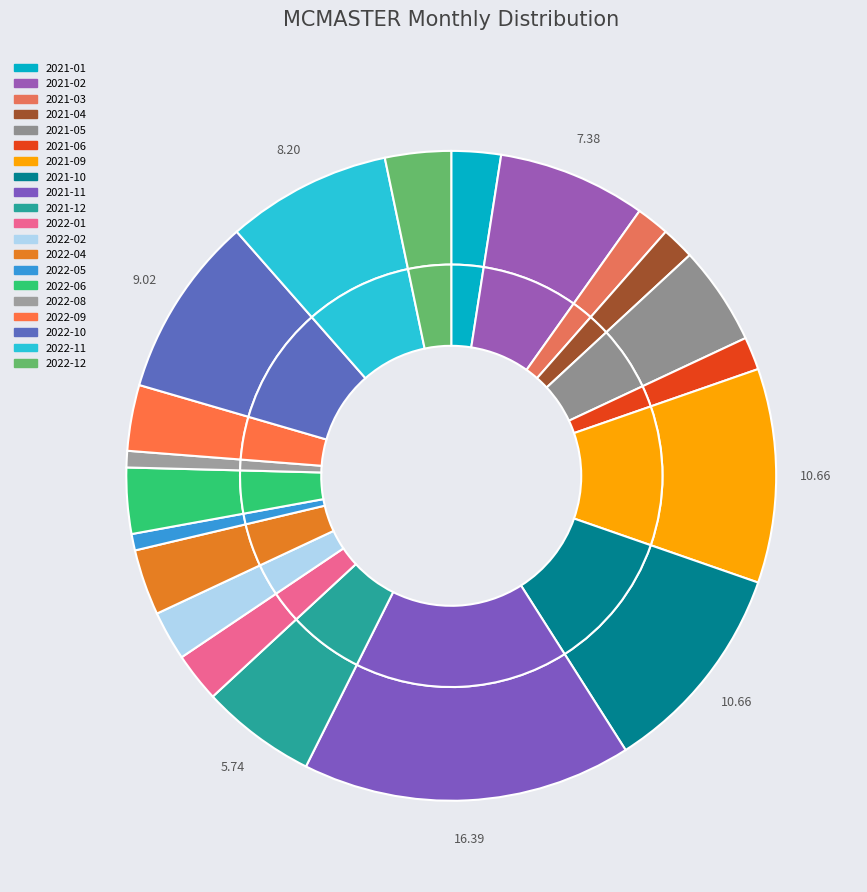

Does 2021-08 account for over 50% of the chart?

No